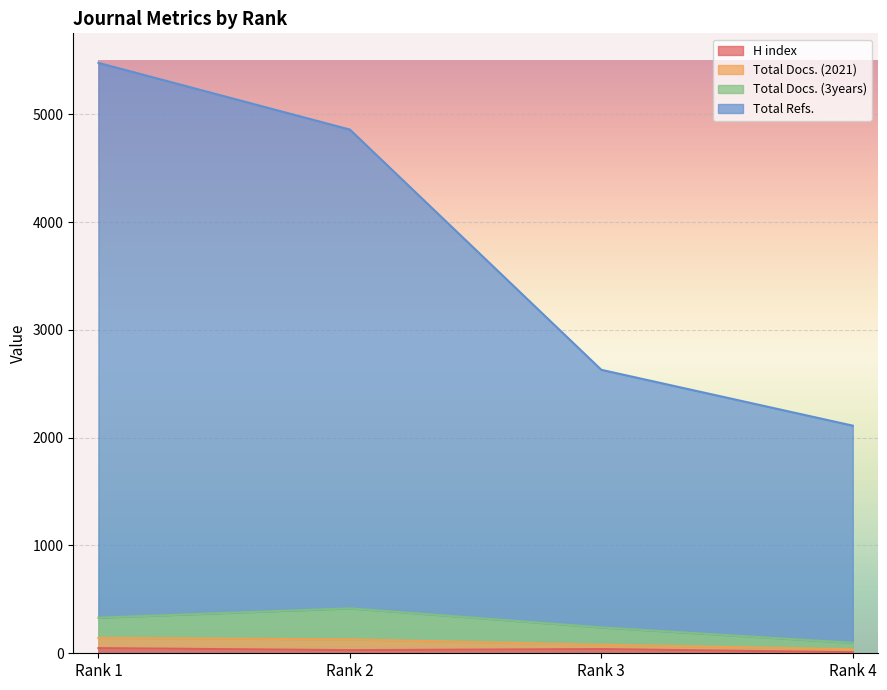

How many values in the Total Refs. series are below 4859?

2